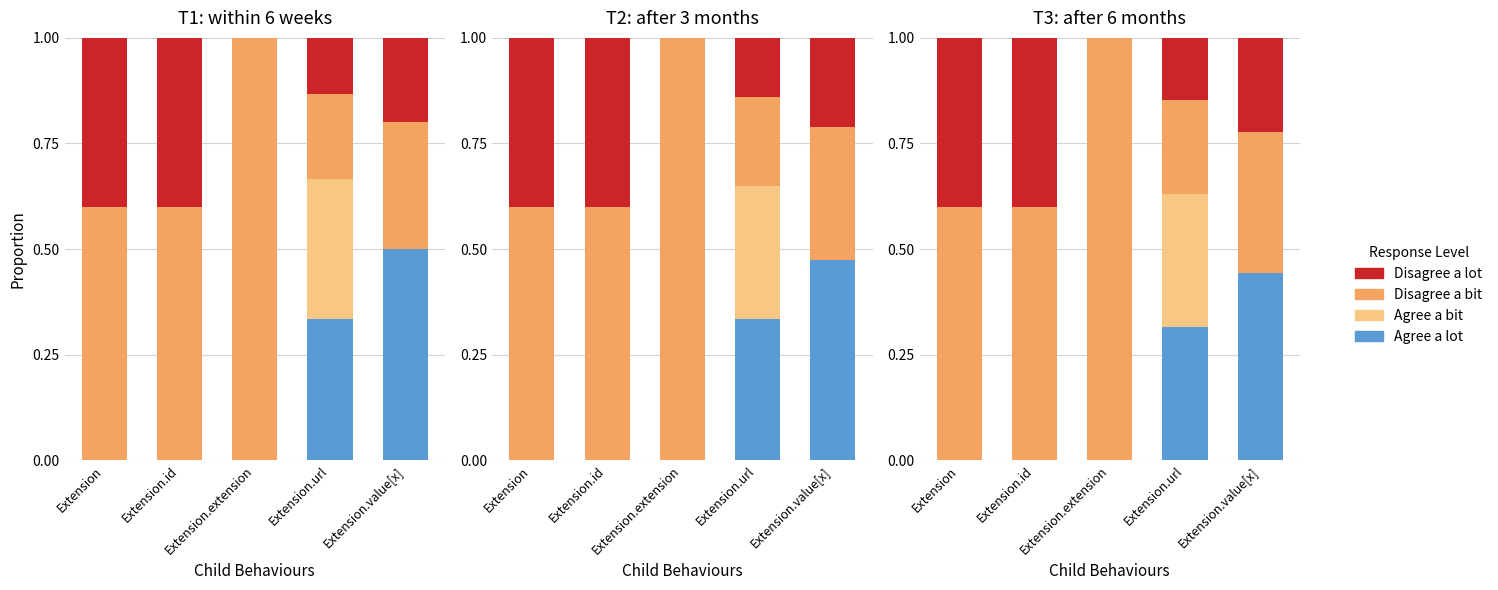

What is the sum of the Agree a lot values at Extension.value[x] and Extension.url?

0.8